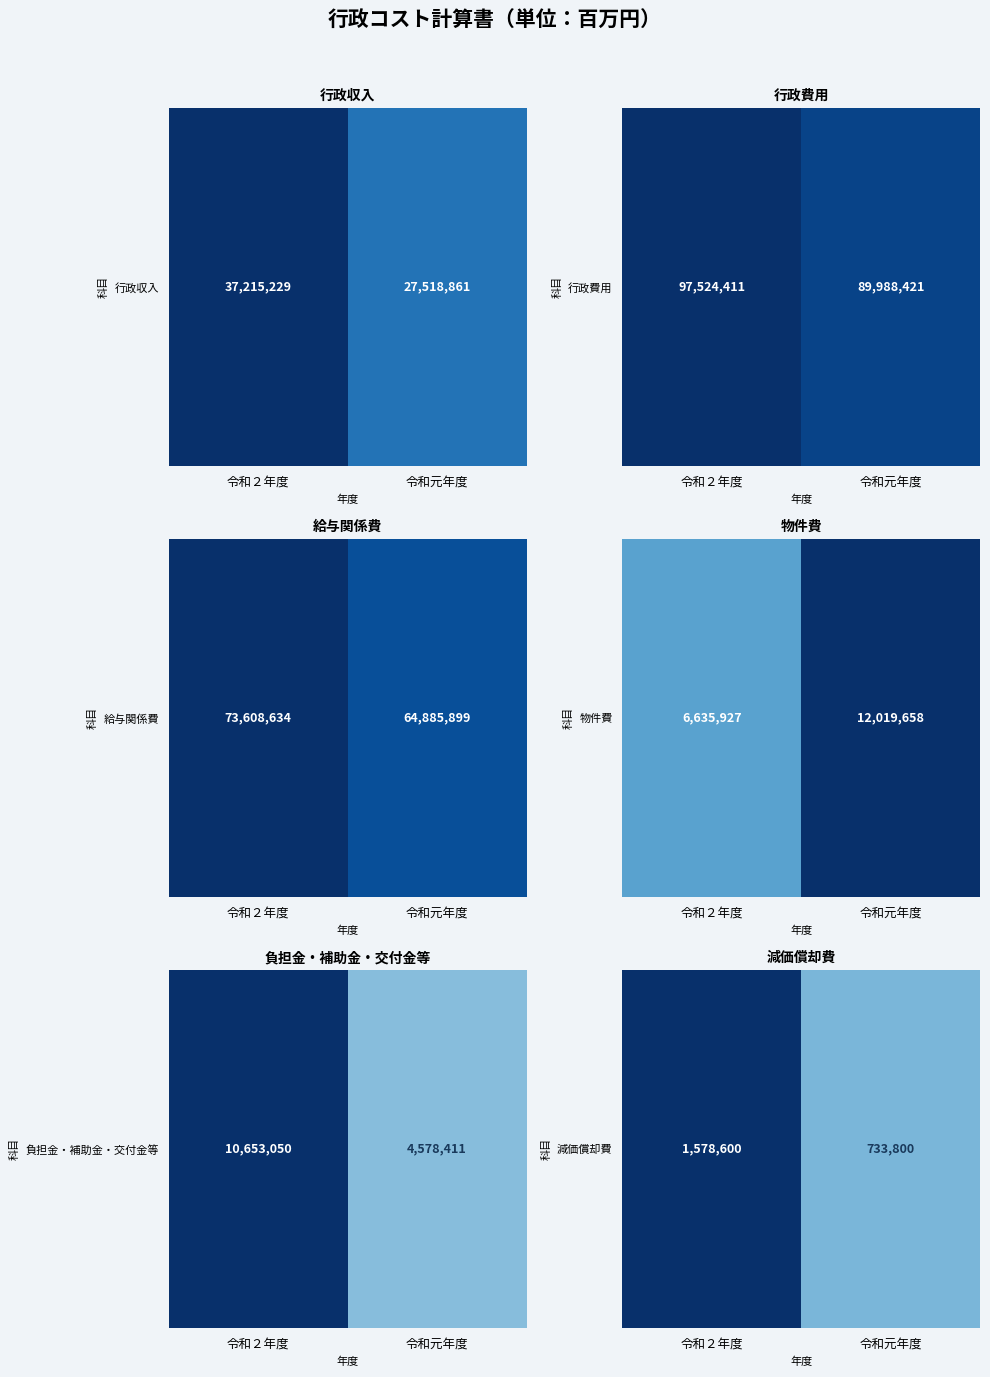

The value at 令和２年度 is 1.5. True or false?

False